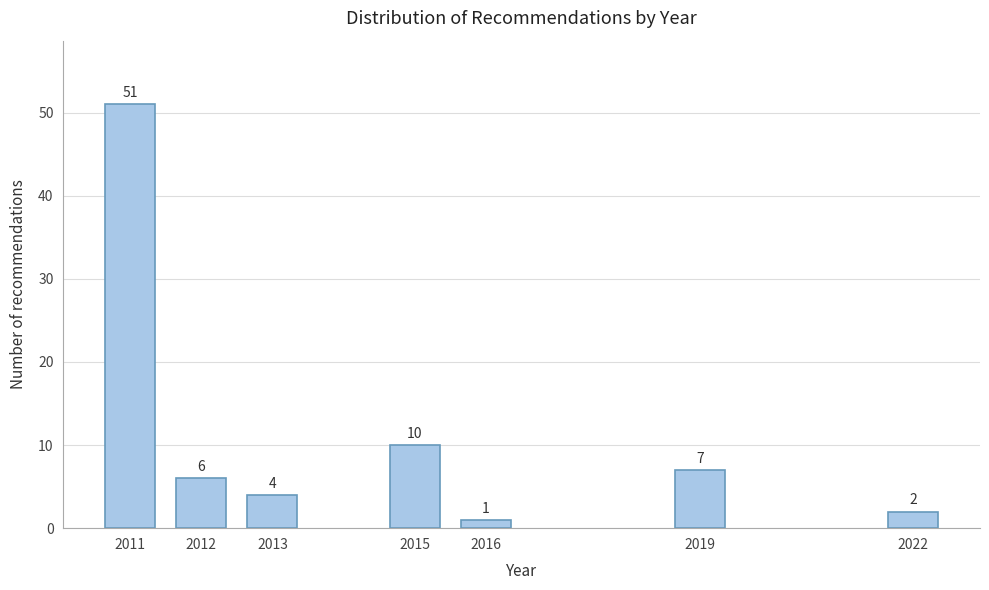

Reading left to right, what are all the values shown in this chart?

51	6	4	10	1	7	2